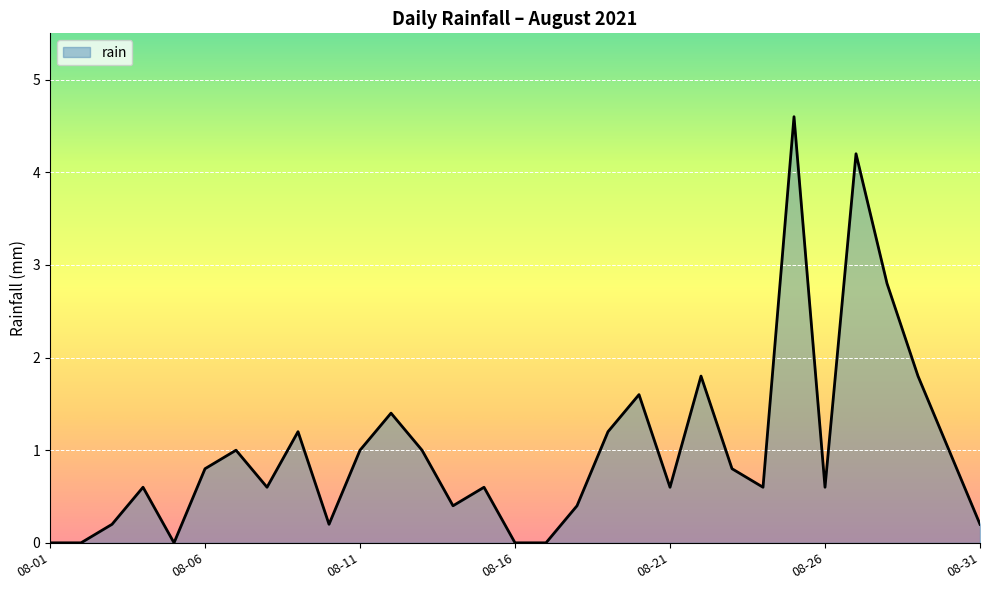

What is the difference between the maximum and minimum values?

4.6